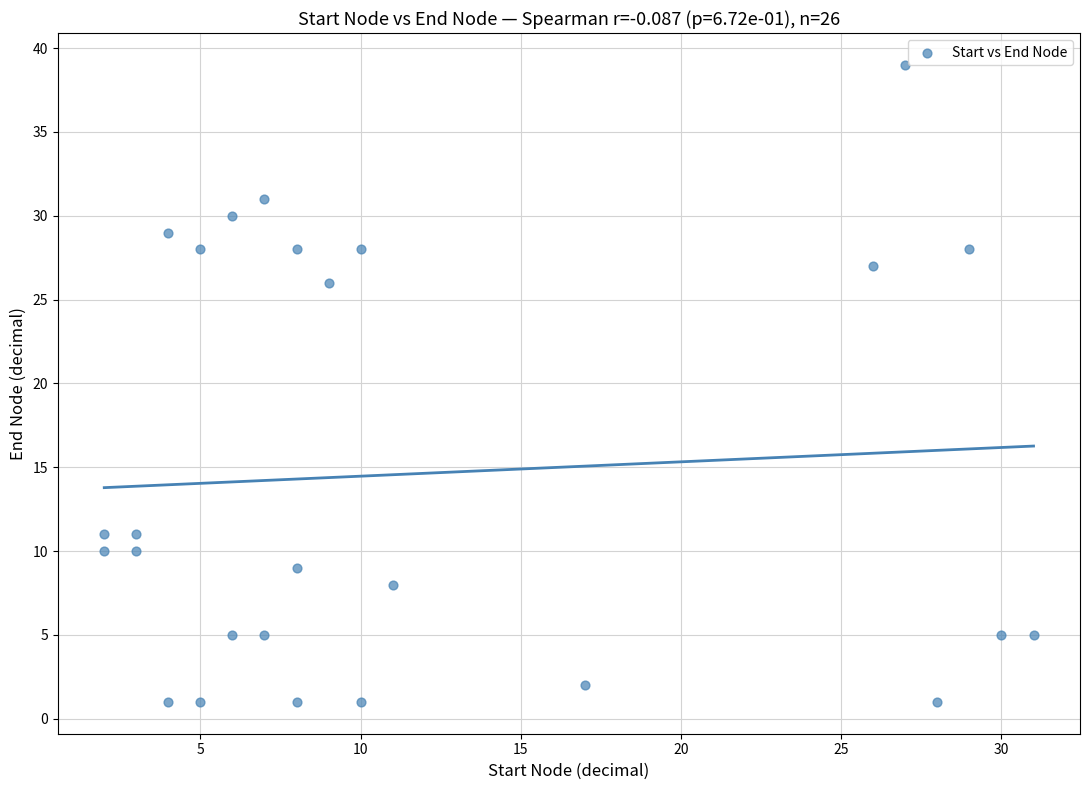

What is the range of Y values (max minus min)?

38